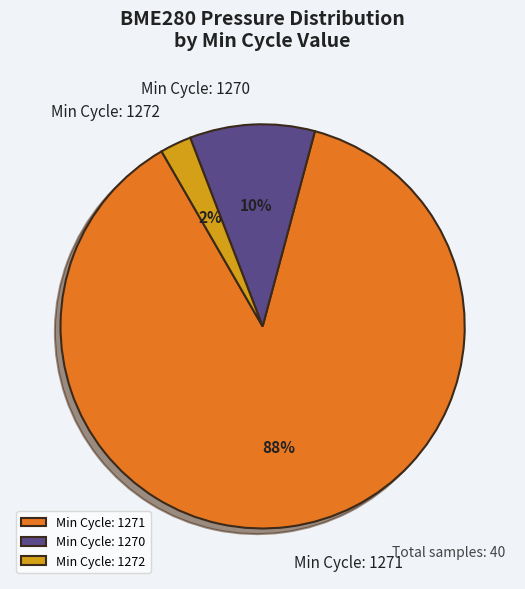

Rank the categories by value from highest to lowest.

Min Cycle: 1271, Min Cycle: 1270, Min Cycle: 1272